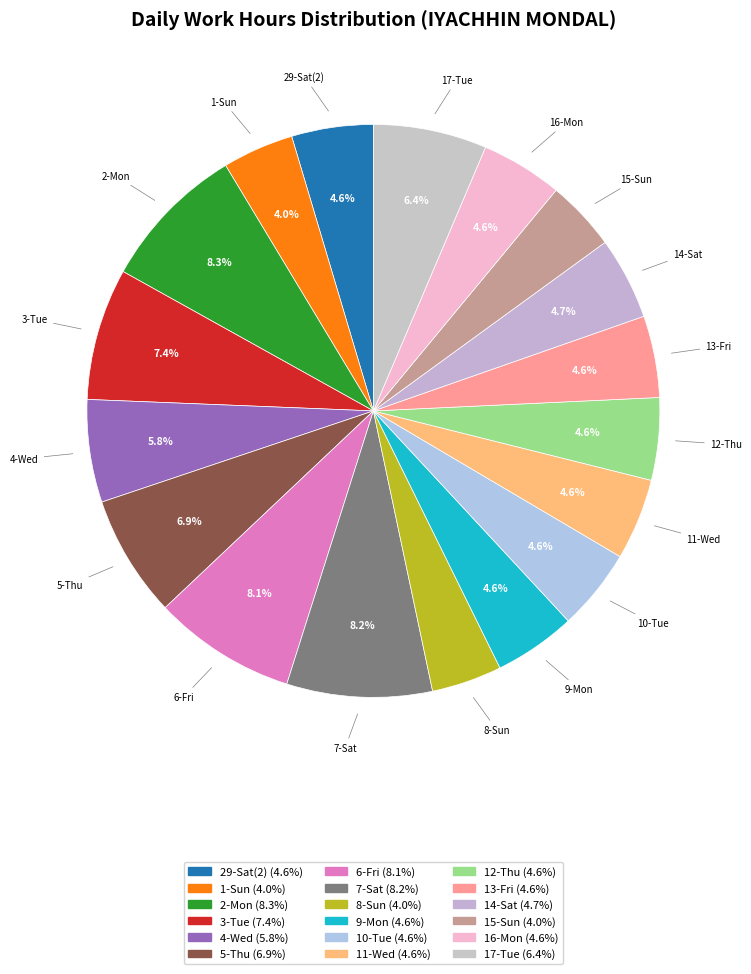

To the nearest percent, what is the difference between the largest and smallest slice percentages?

4%